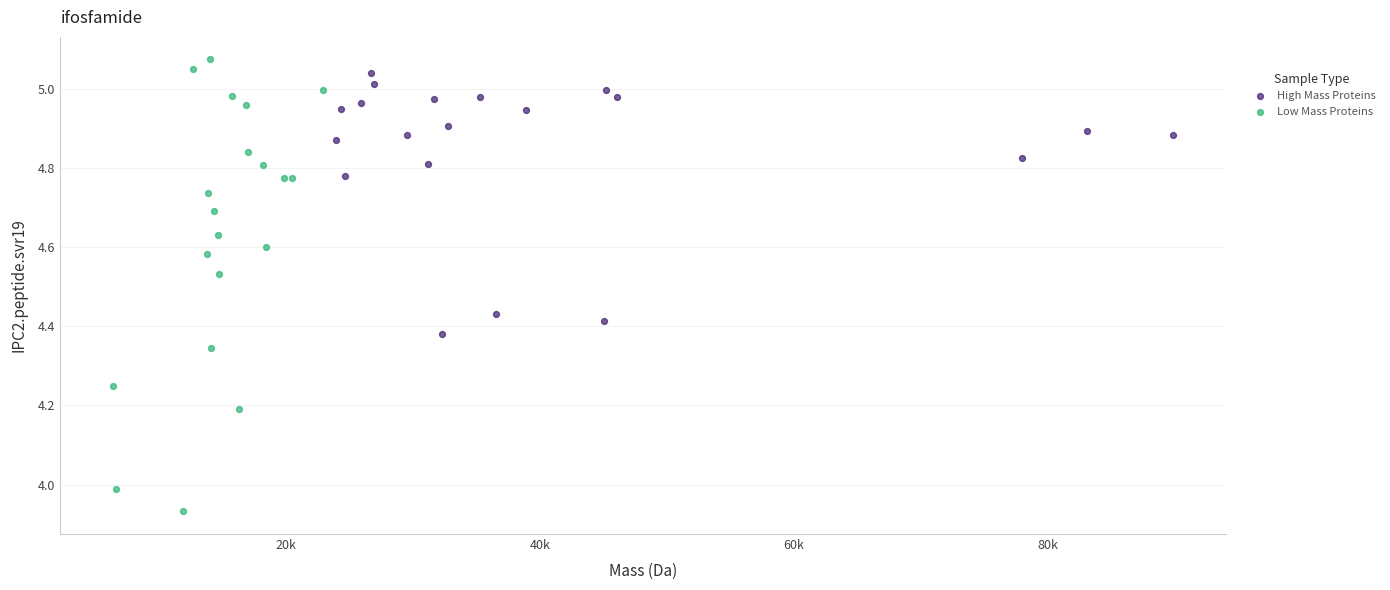

Which series contains the lowest Y value?

Low Mass Proteins